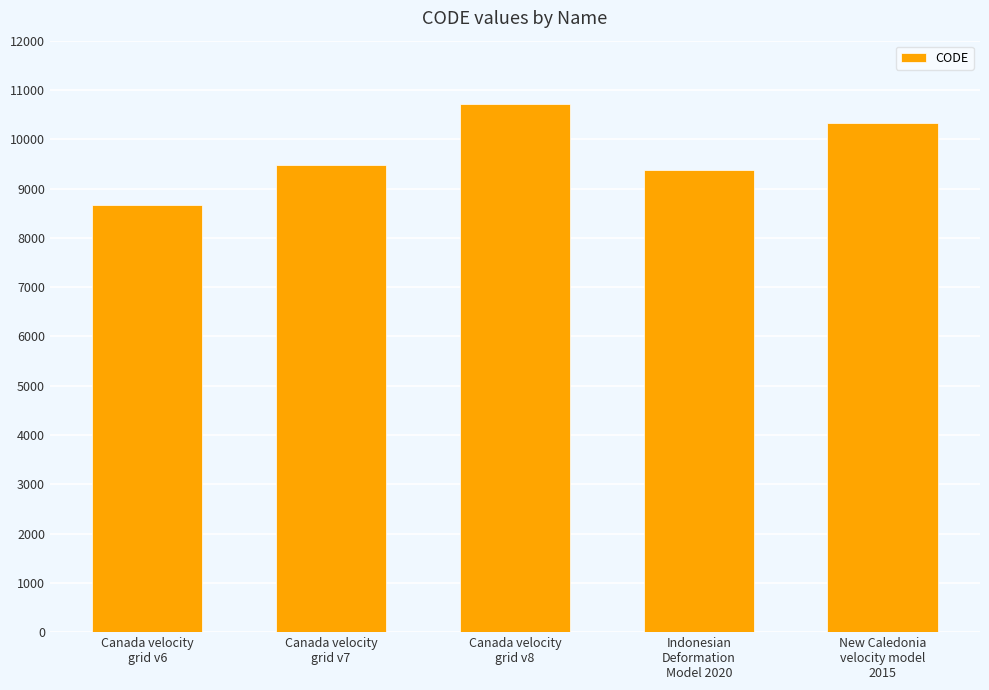

How many data points are less than 9483?

2